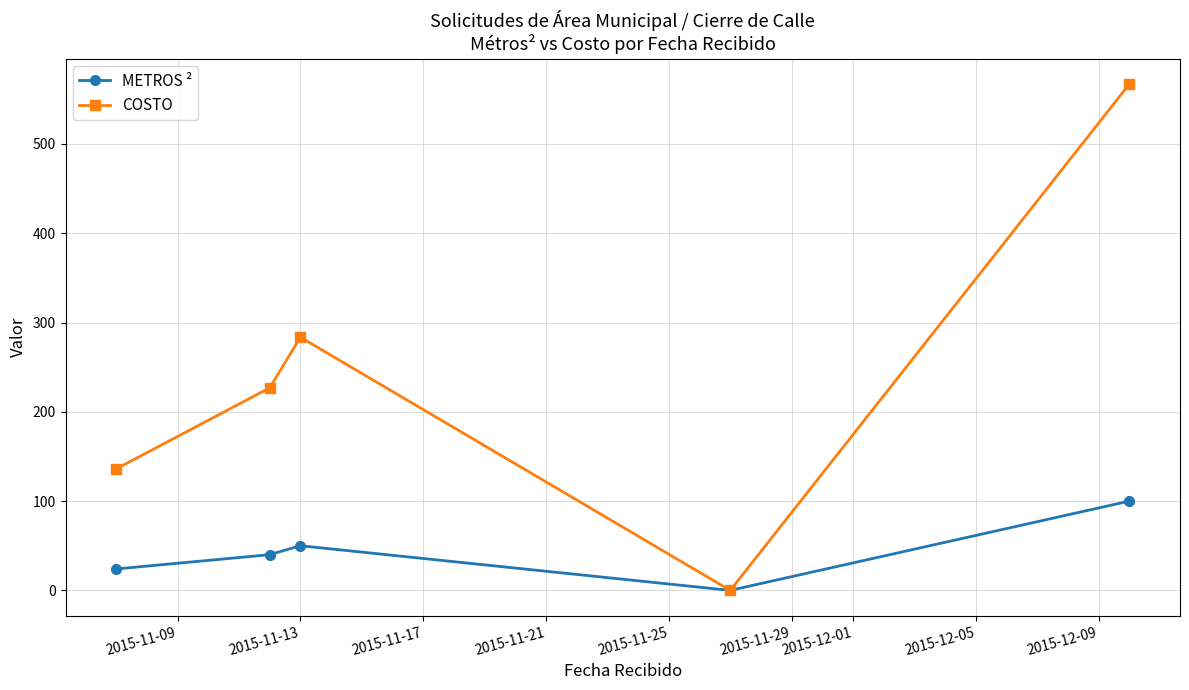

What is the value of the METROS ² point at the 1st from the left?

24.0